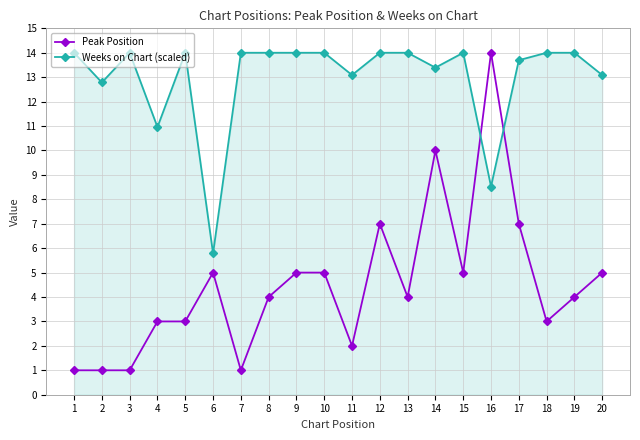

Is it true that Peak Position equals 1.0 at 2?

True